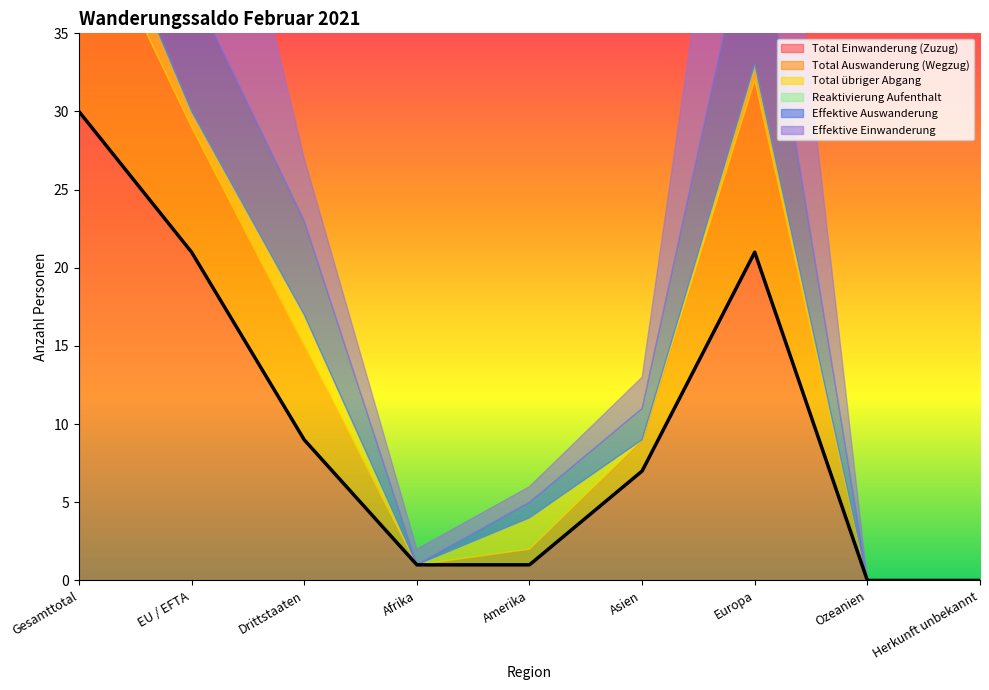

How many positive values does the Effektive Einwanderung series have?

7